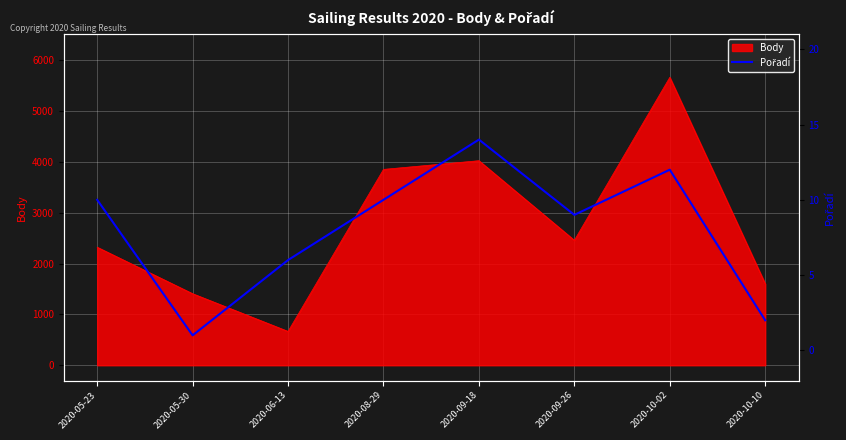

Which category has the lowest value in the Body series?

2020-06-13